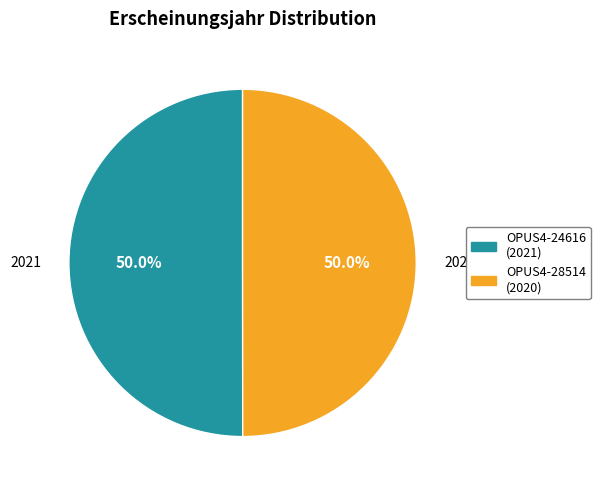

To the nearest percent, what portion does OPUS4-24616 (2021) represent?

50%